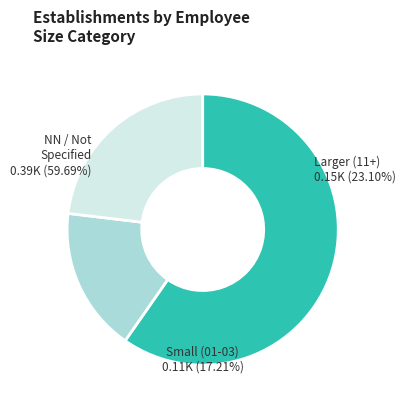

Is the sum of 03 and 00 greater than half?

No